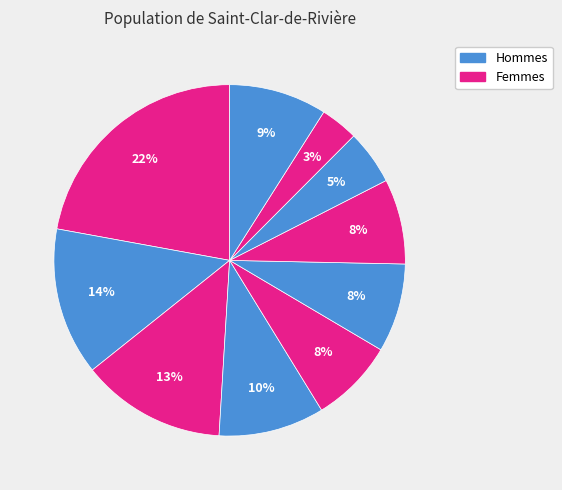

How many segments does this pie chart have?

10